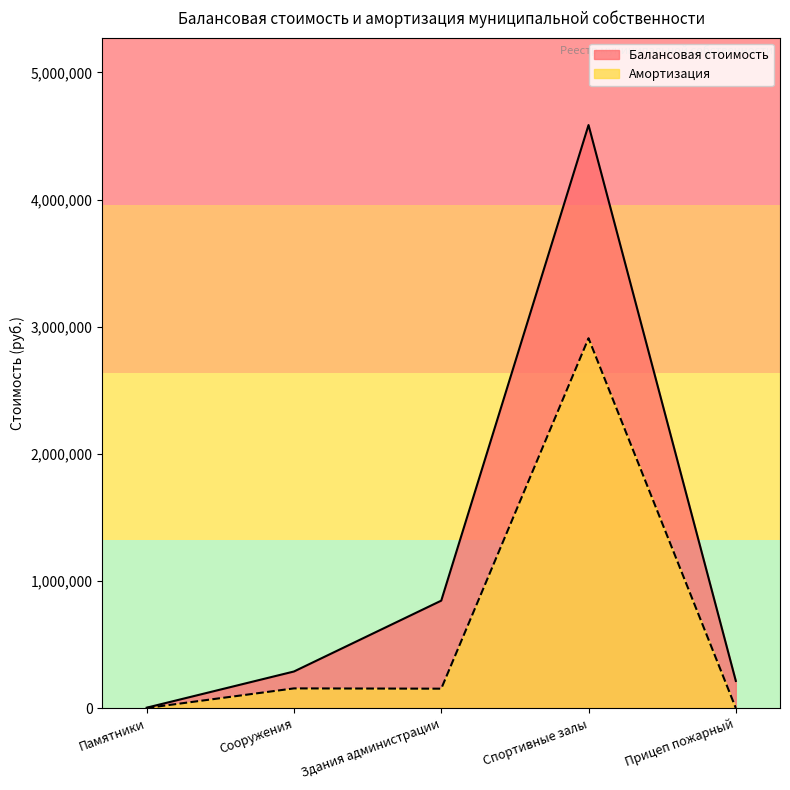

Which has a higher value, Прицеп пожарный or Здания администрации?

Здания администрации